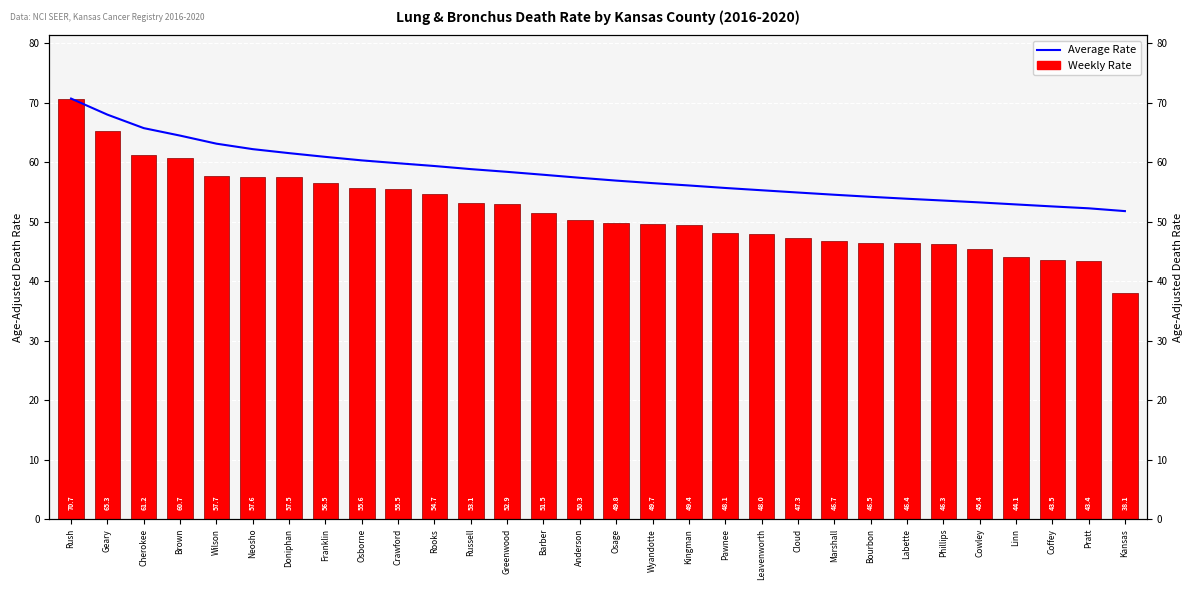

At how many categories does at least one series exceed 41?

30